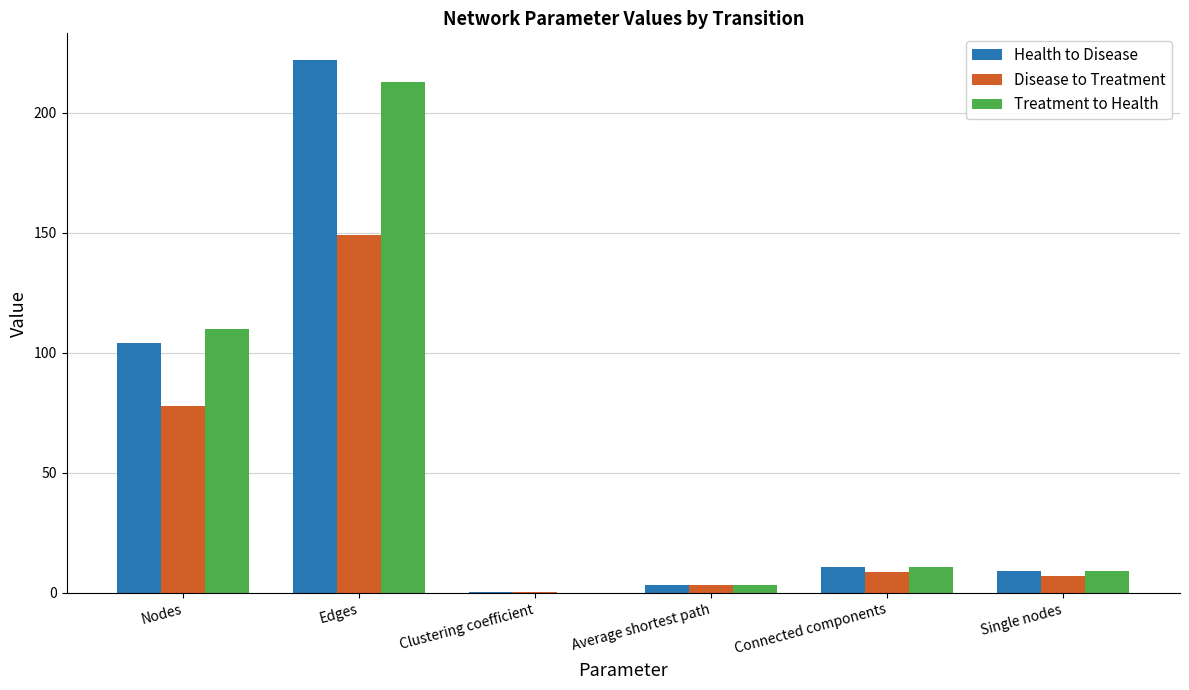

Is the value of Disease to Treatment at Connected components greater than the value of Health to Disease at Edges?

No